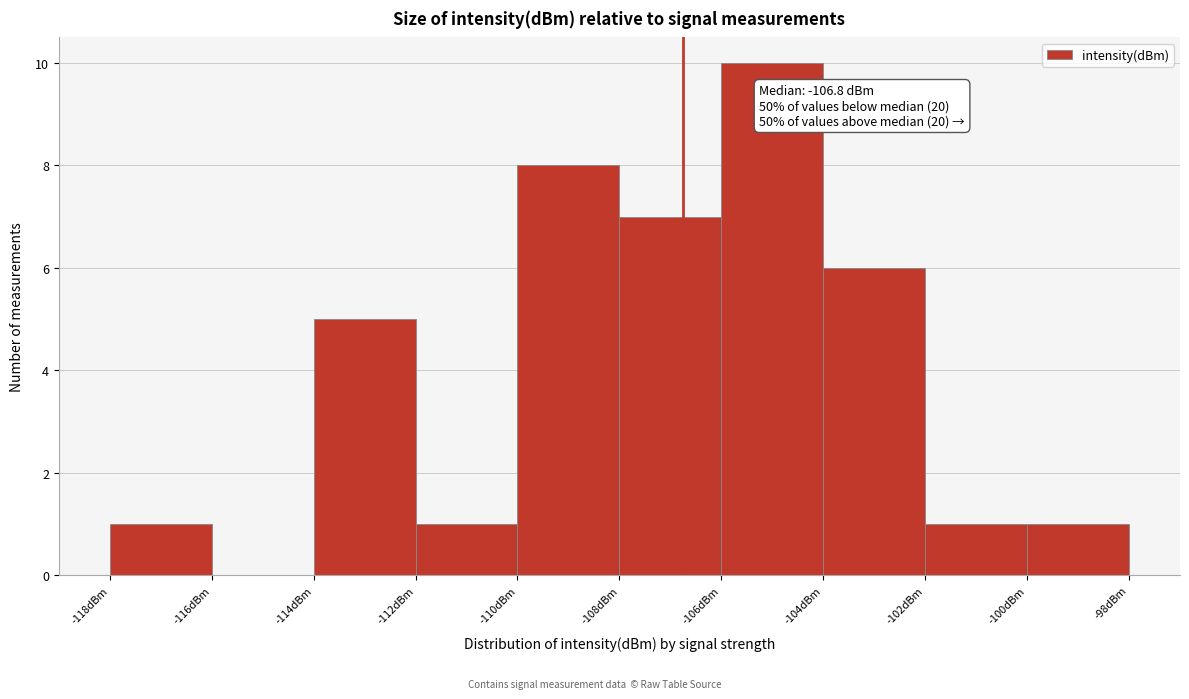

Over which range of the x-axis is the bar tallest?

-106 to -104